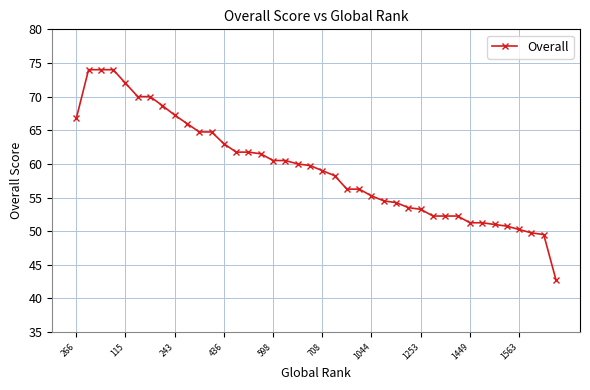

What is the sum of all values?

2374.7